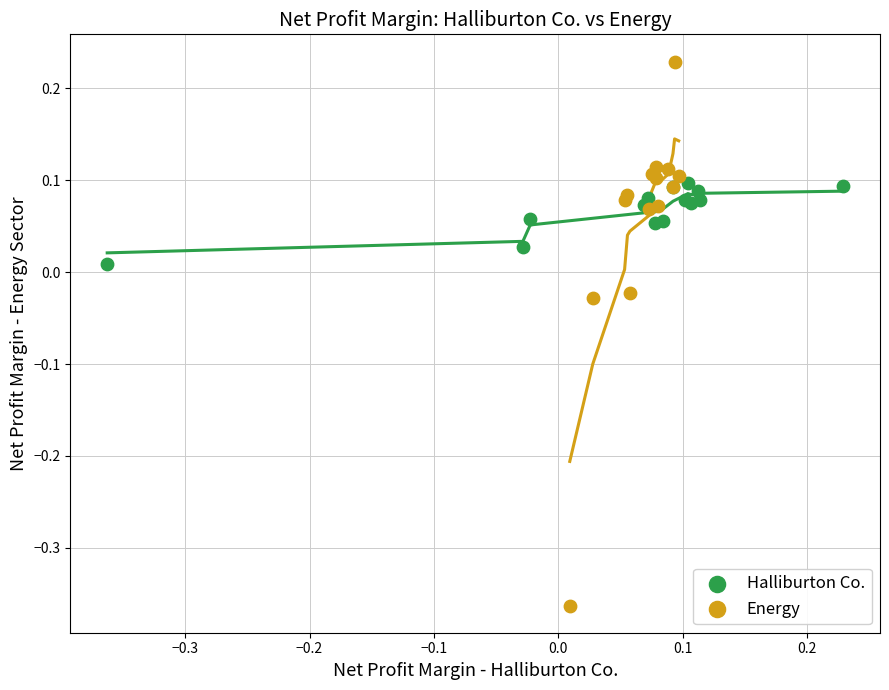

What are all the series names shown in the legend?

Halliburton Co., Energy